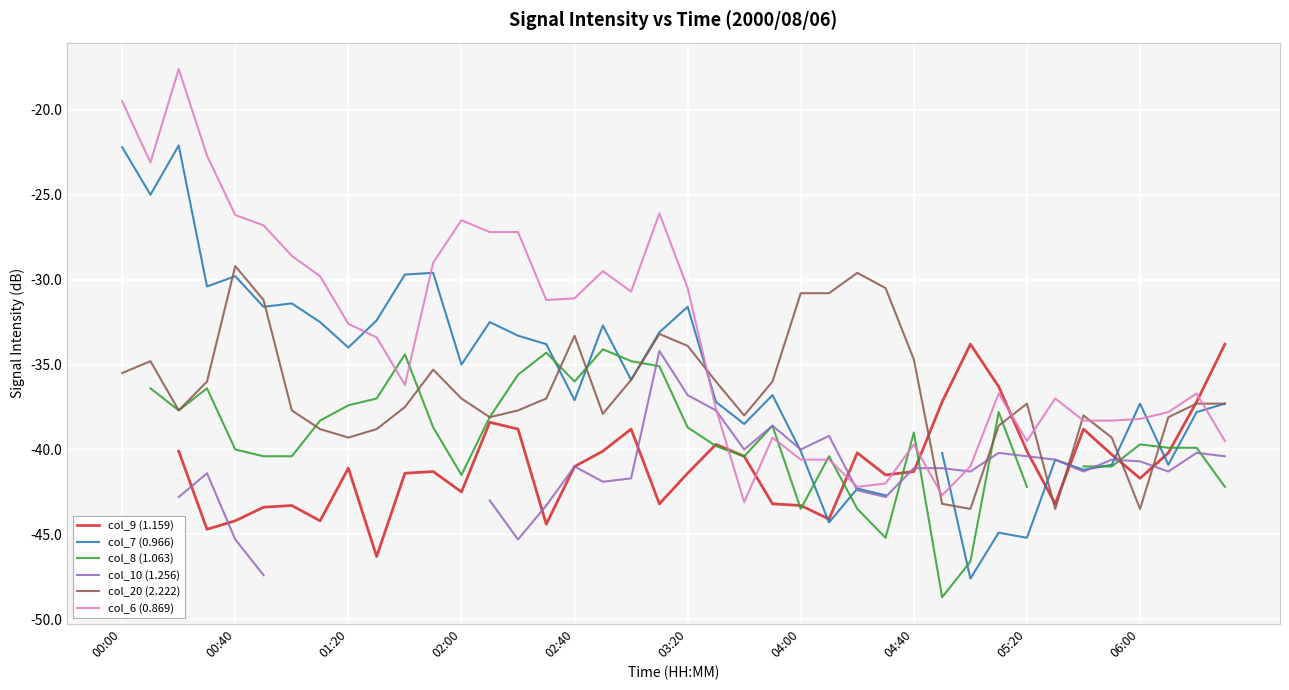

What is the lowest value of the col_20 (2.222) series?

-43.5